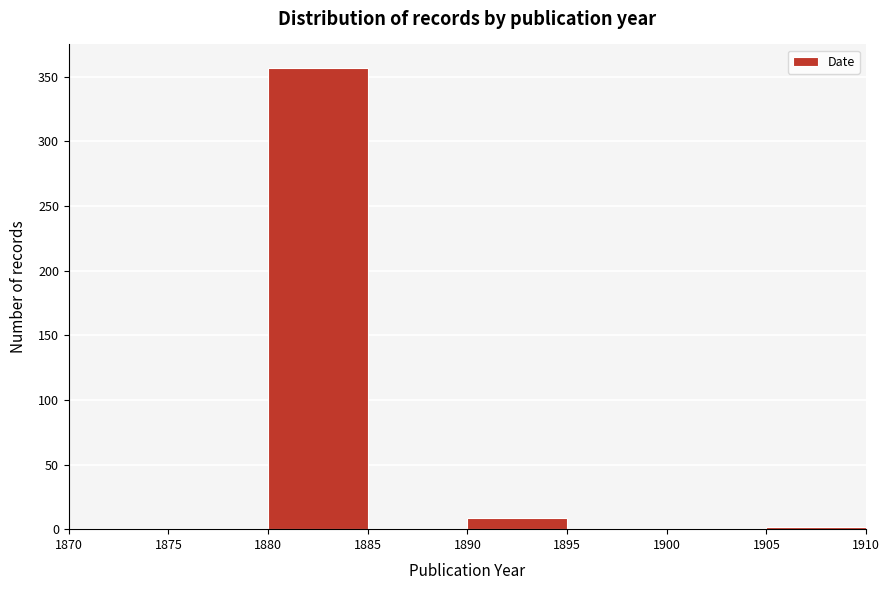

How tall is the bar that spans 1890 to 1895 on the x-axis? The values are not printed on the chart, so give them approximately, as read against the axis.

10